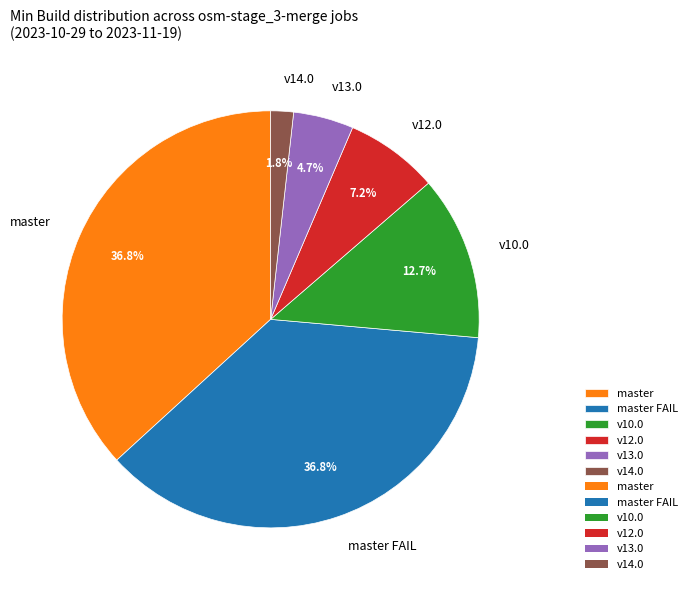

Between v10.0 and v12.0, which is larger?

v10.0